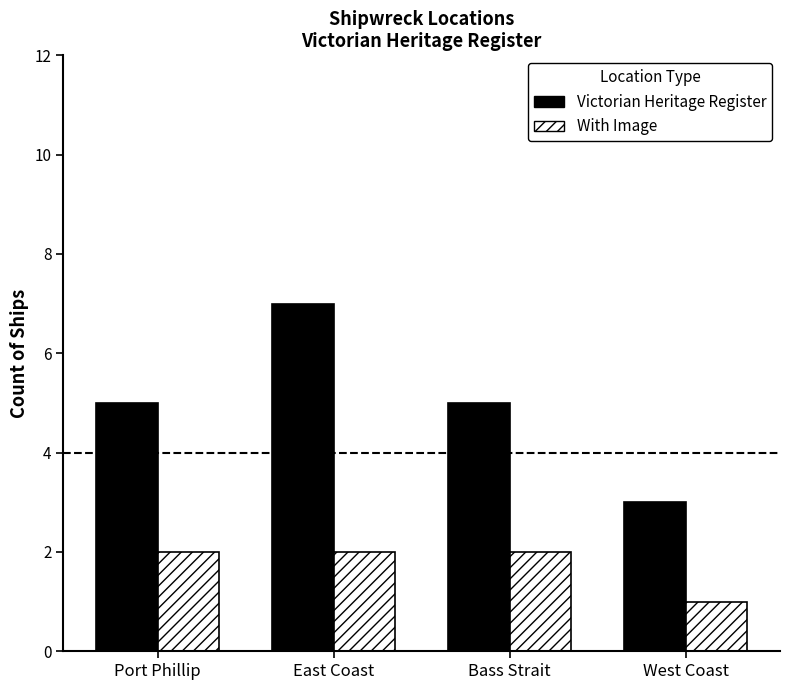

How many bars are there in each group?

2